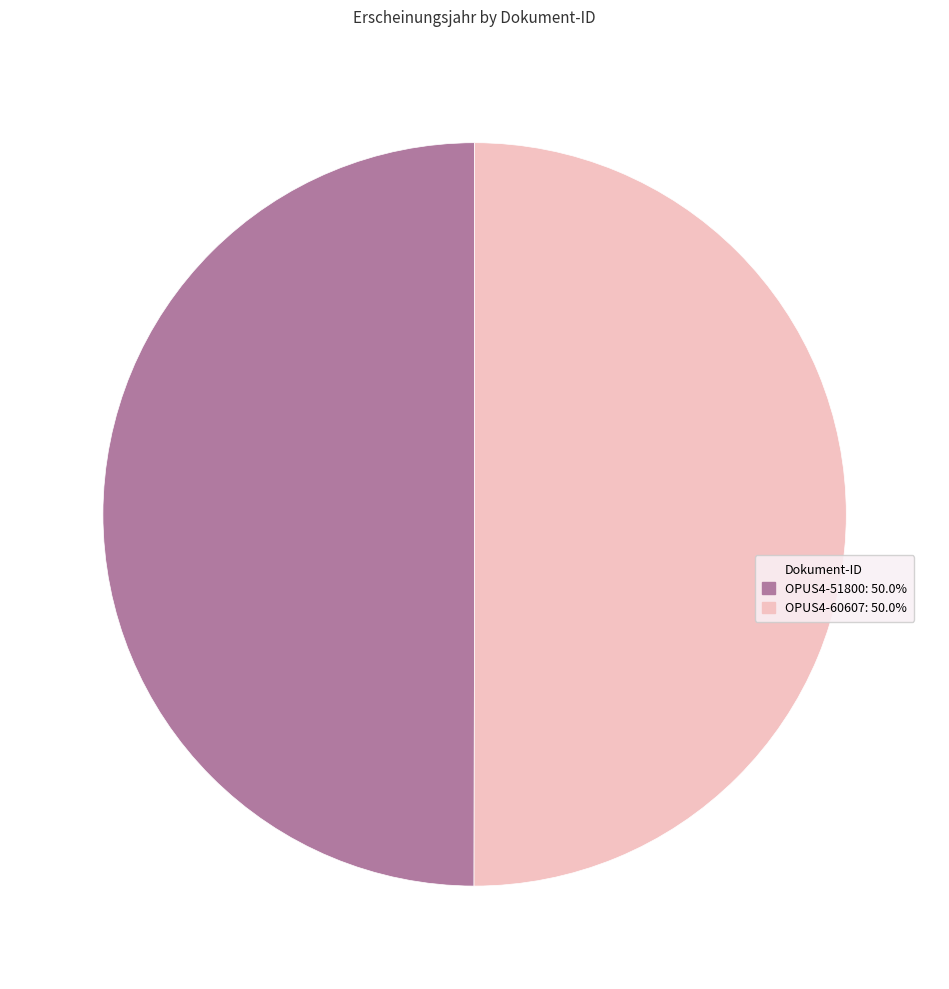

How many slices are in this pie chart?

2